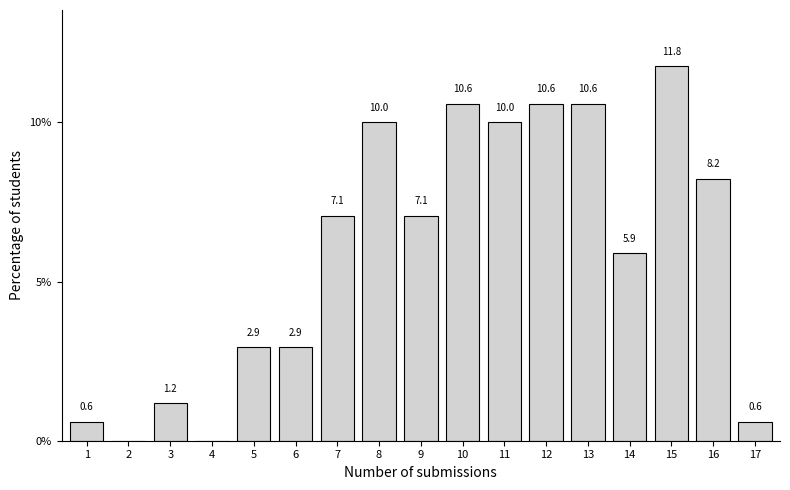

Reading left to right, list all the values displayed in this chart.

1=0.6	2=0.0	3=1.2	4=0.0	5=2.9	6=2.9	7=7.1	8=10.0	9=7.1	10=10.6	11=10.0	12=10.6	13=10.6	14=5.9	15=11.8	16=8.2	17=0.6